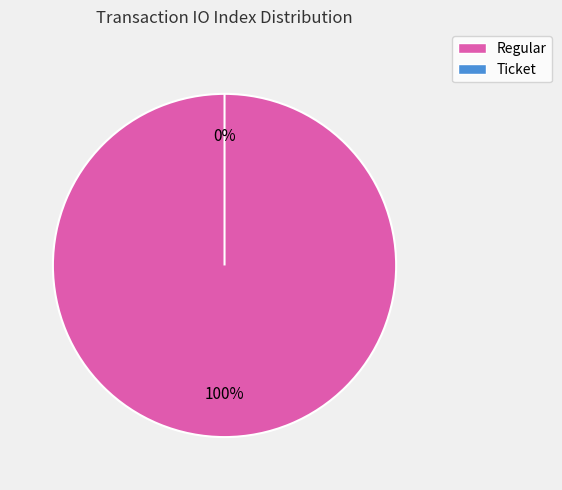

Between Ticket and Regular, which is larger?

Regular